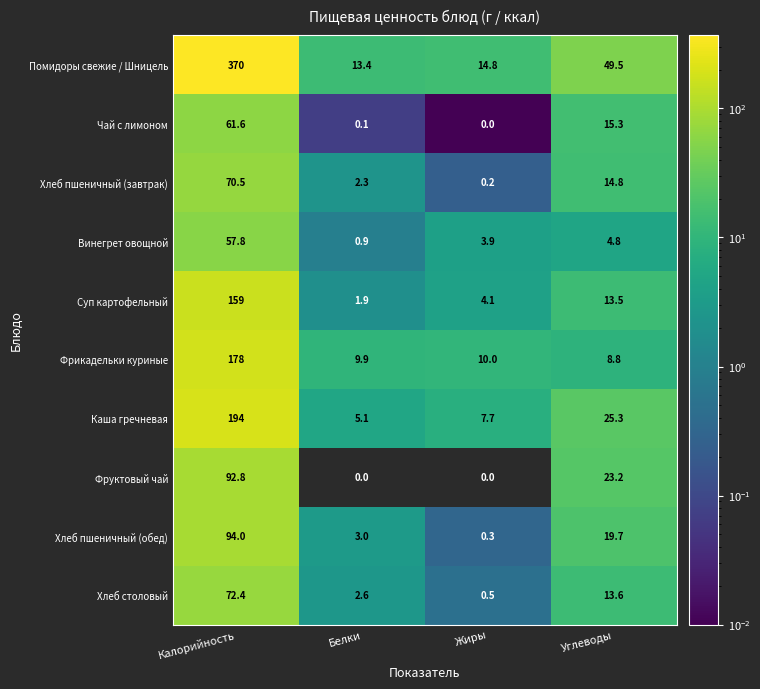

What is the greatest value displayed?

370.0